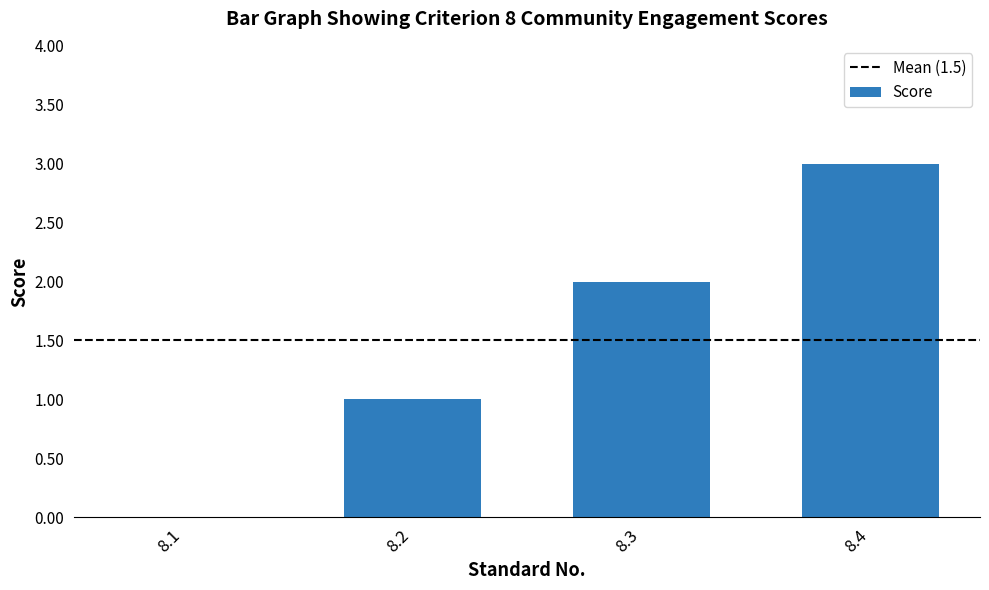

At which label is the value closest to 1?

8.2